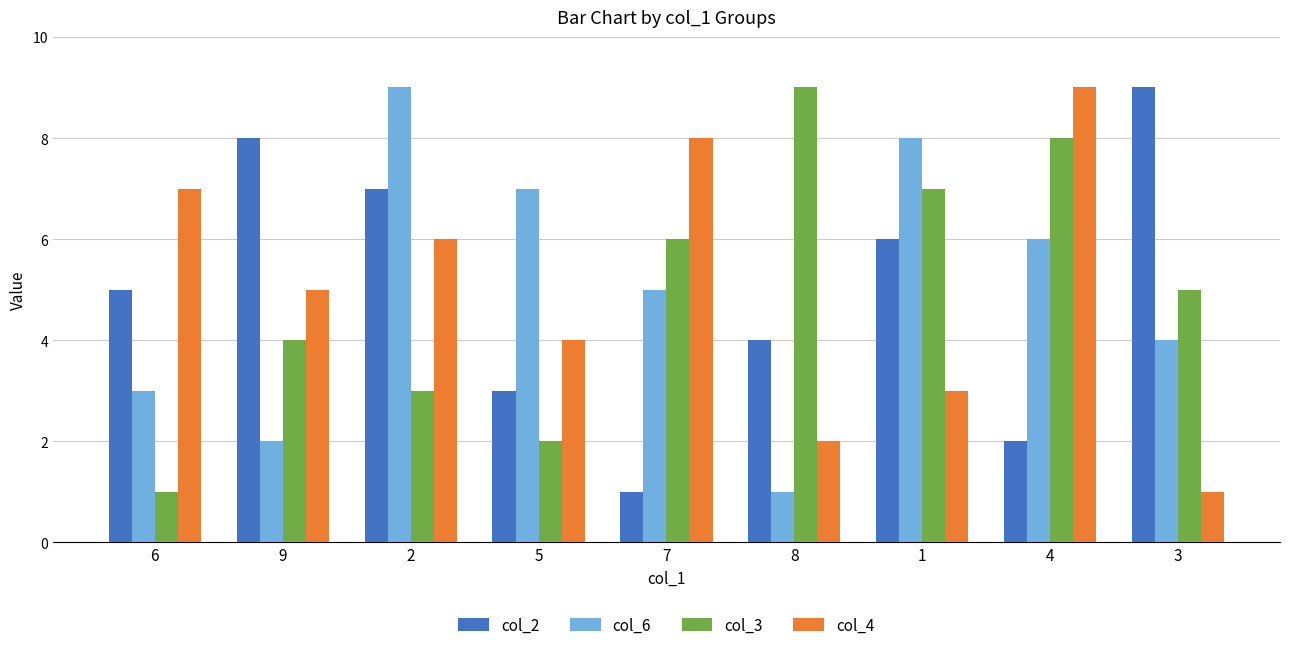

What is the label of the 4th bar from the left?

5